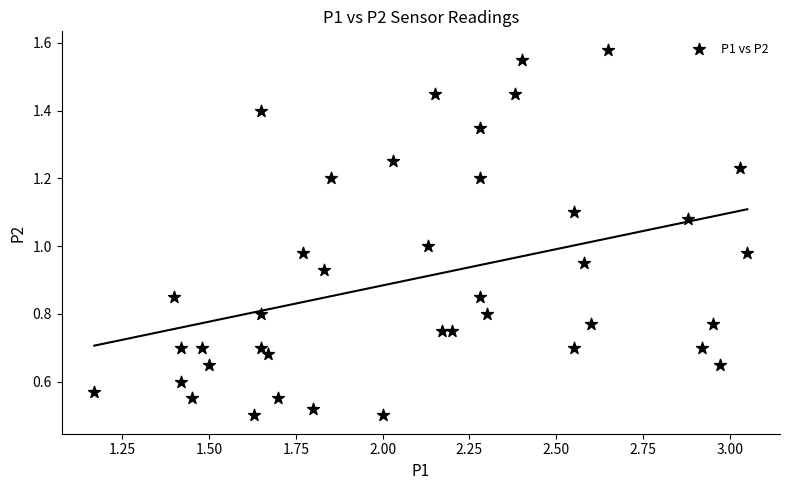

What is the range of X values (max minus min)?

1.9